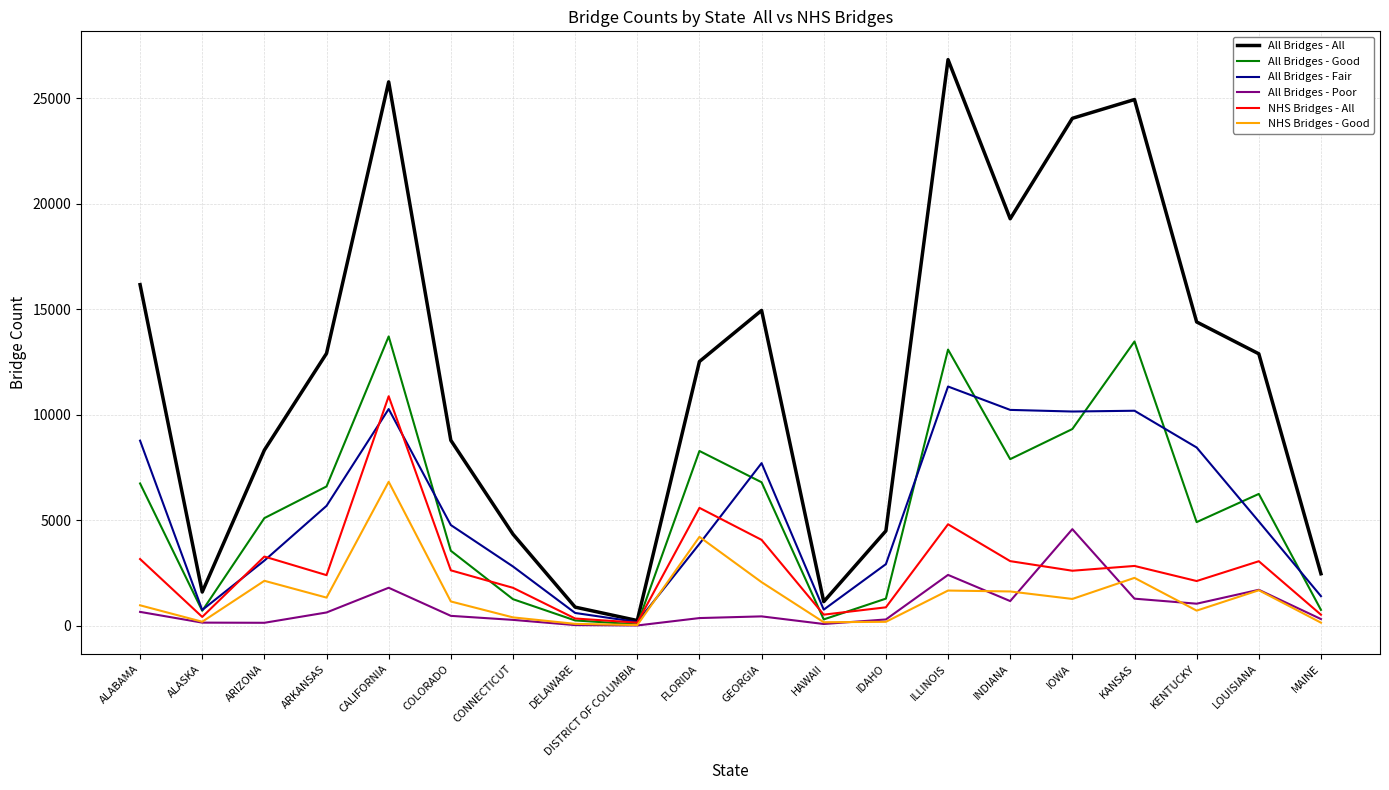

Rank the series at KENTUCKY from highest to lowest value.

All Bridges - All, All Bridges - Fair, All Bridges - Good, NHS Bridges - All, All Bridges - Poor, NHS Bridges - Good